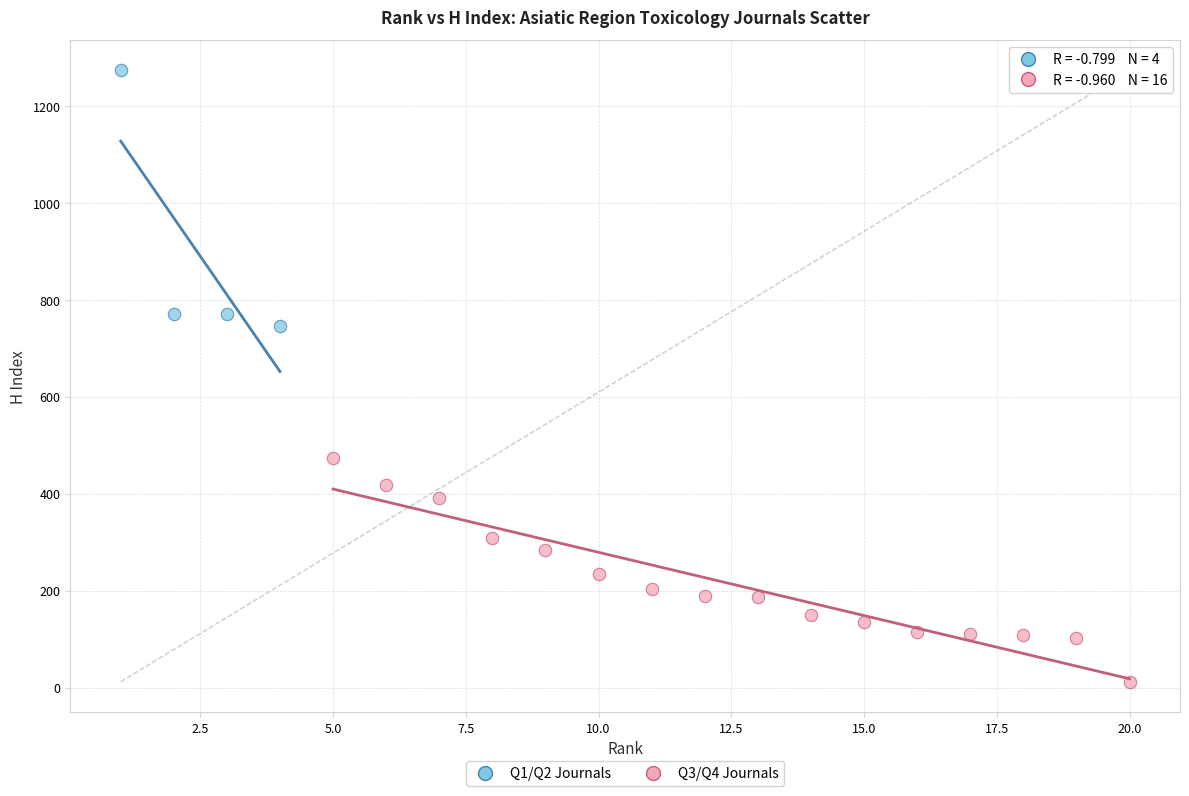

Which series contains the highest Y value?

Q1/Q2 Journals